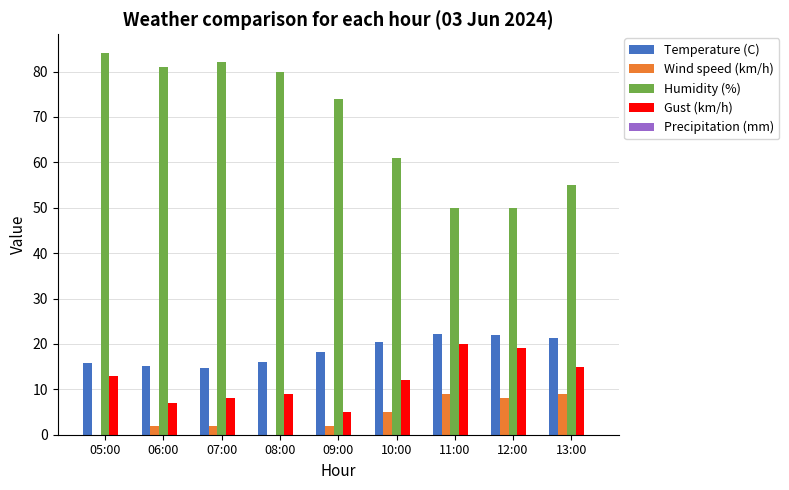

How many data points does each series have?

9